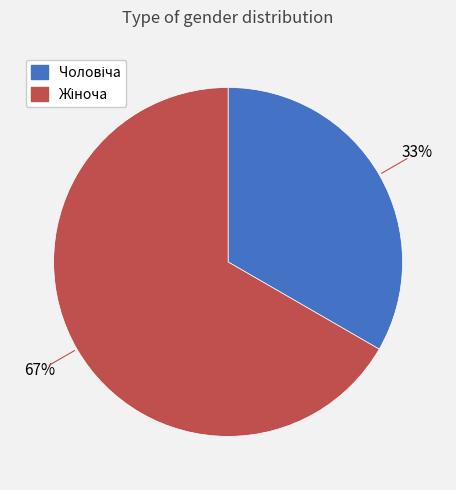

Does any single category account for the majority?

Yes